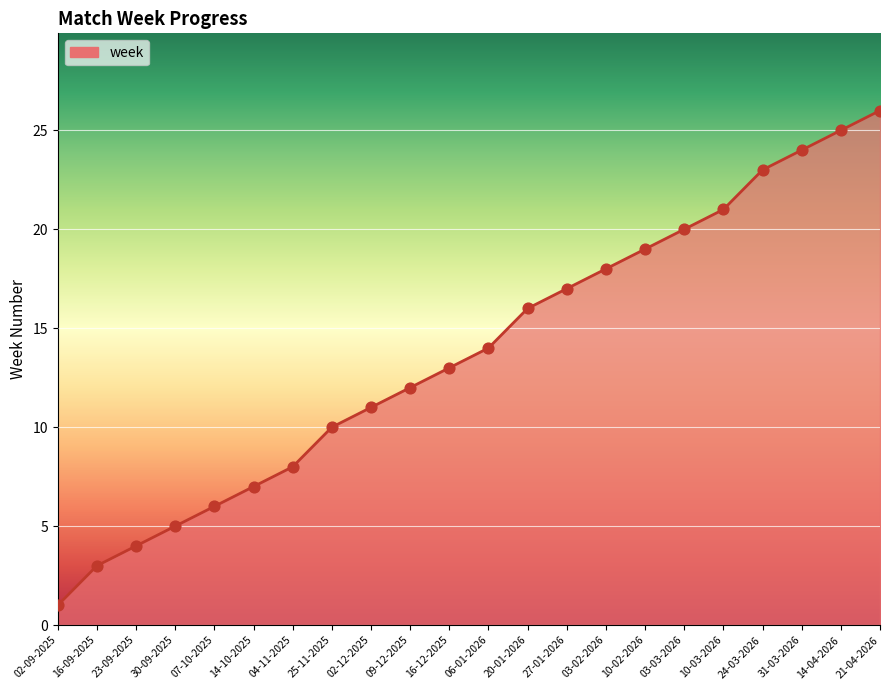

What is the change in value from 02-09-2025 to 10-02-2026?

+18